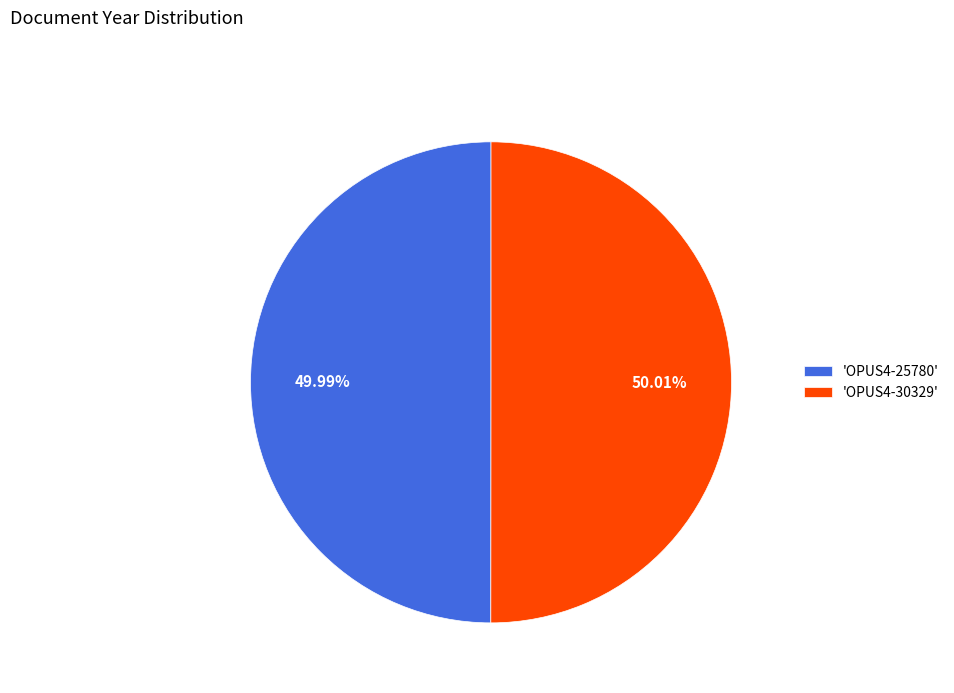

Is there a majority slice in this chart?

Yes